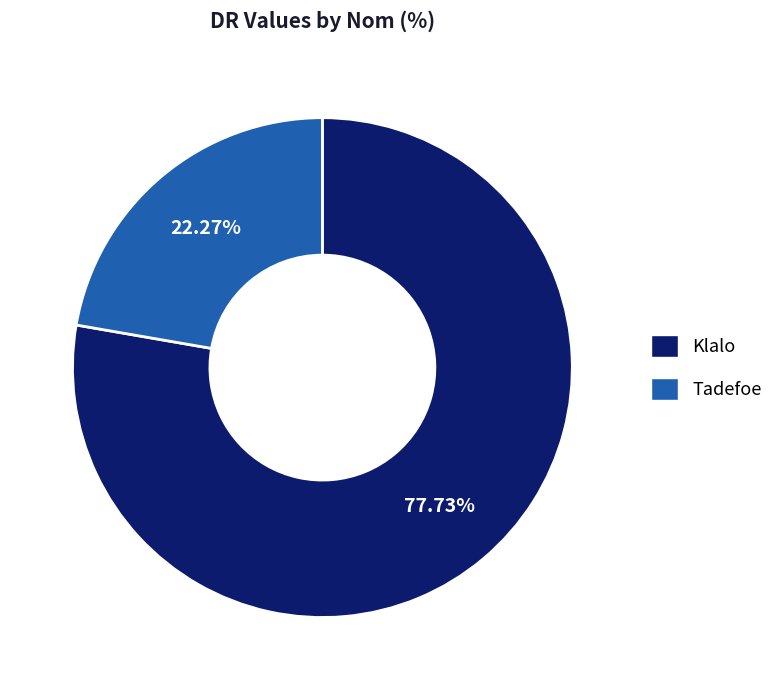

Which slice is the largest?

Klalo